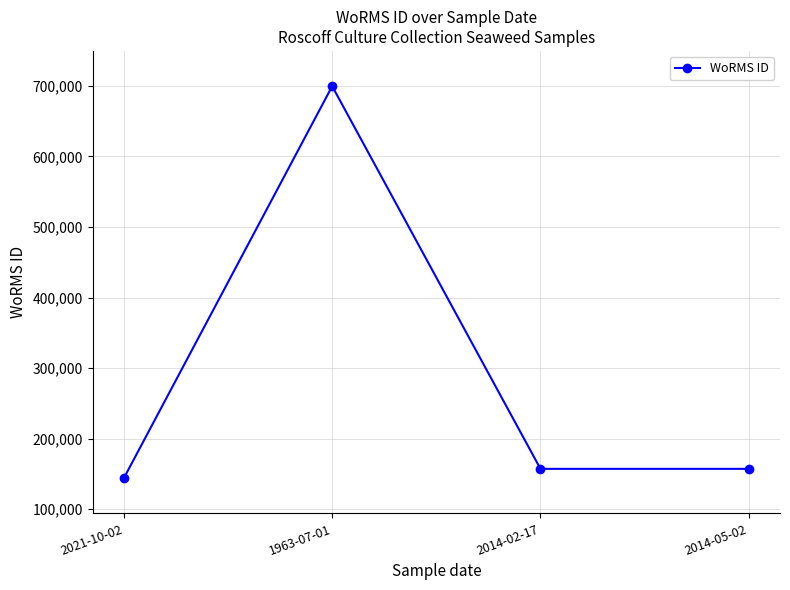

Where is the first local maximum?

1963-07-01